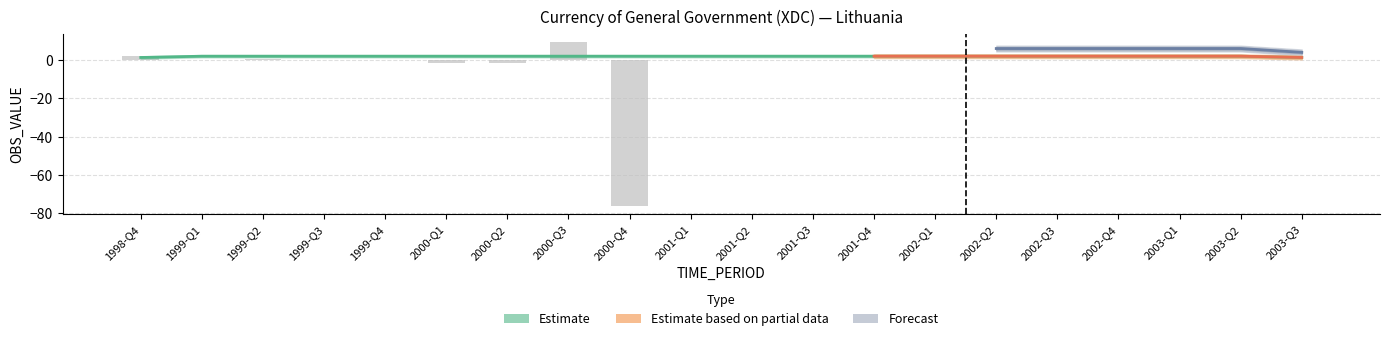

Does the chart contain any negative values?

Yes